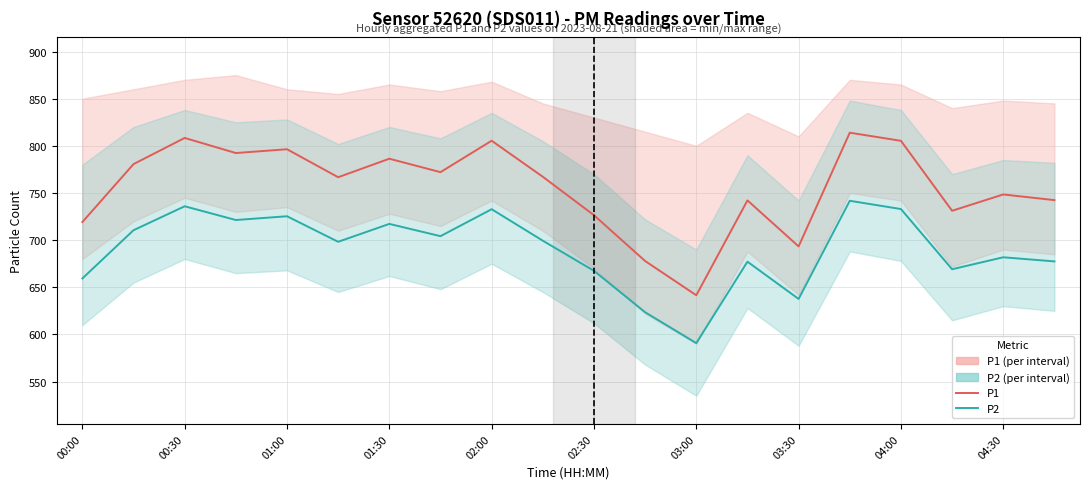

Rank the series by their maximum value, from lowest to highest.

P2, P1